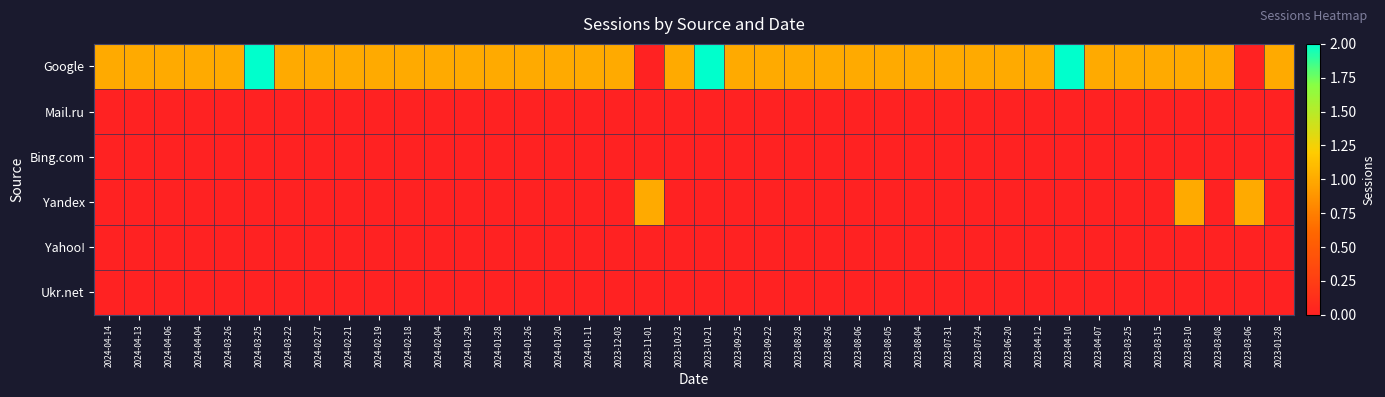

What is the maximum value shown in the chart?

2